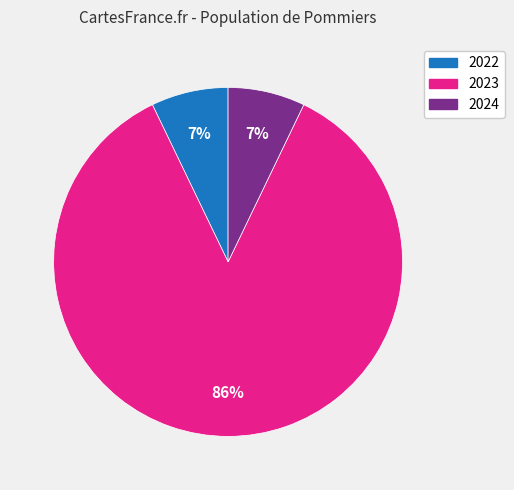

To the nearest percent, what is the difference between the largest and smallest slice percentages?

79%